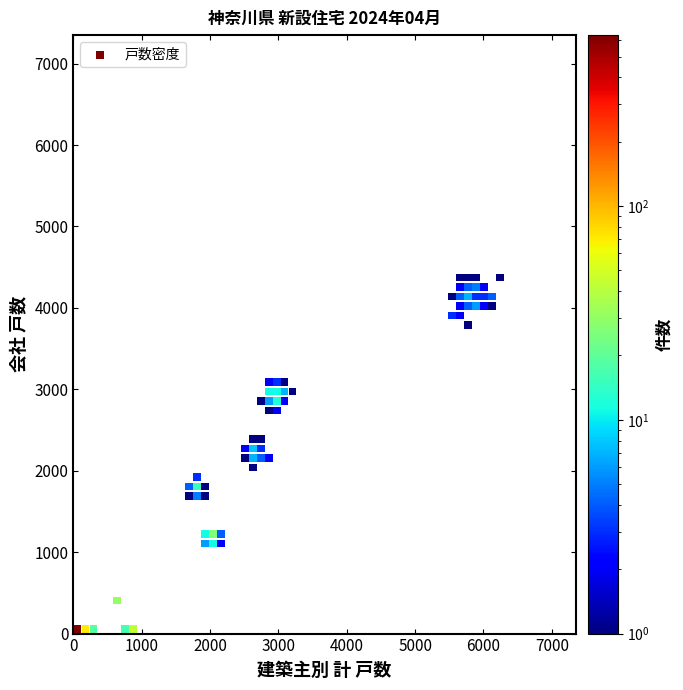

What is the range of X values (max minus min)?

6183.3